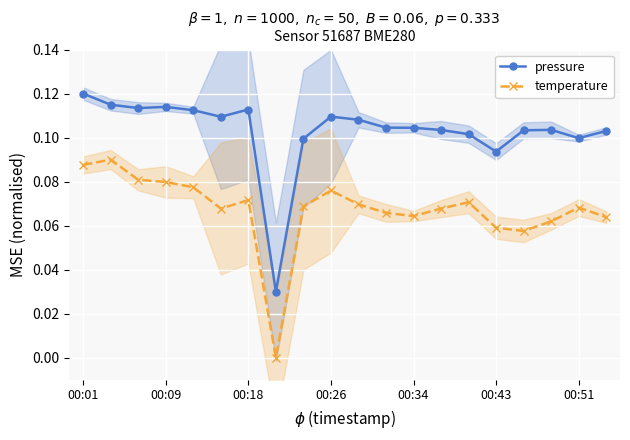

Rank the series by their maximum value, from highest to lowest.

pressure, temperature